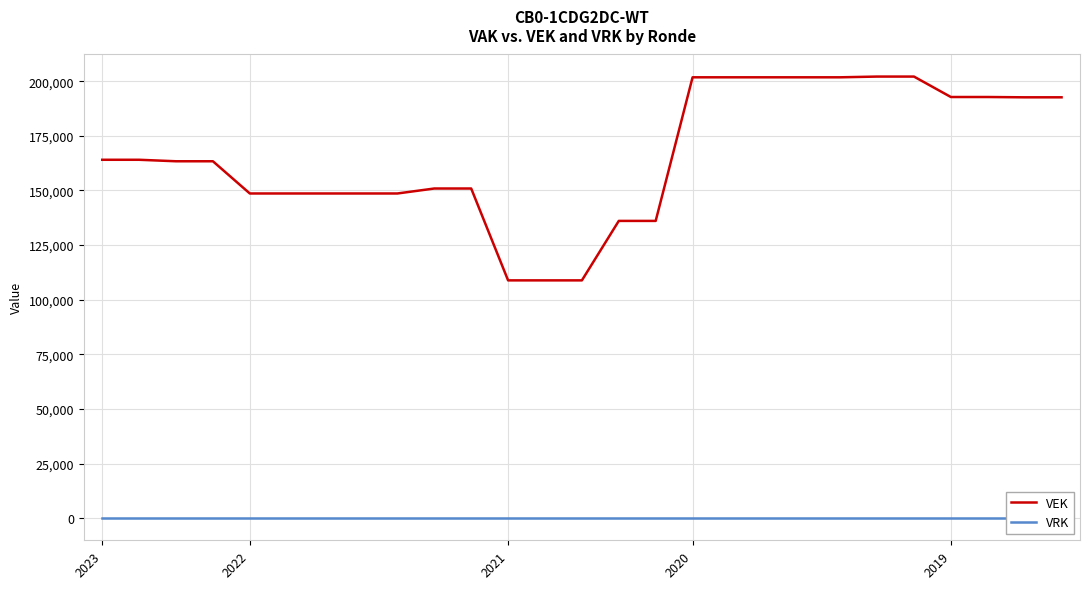

List the series in order of their overall mean, lowest first.

VRK, VEK